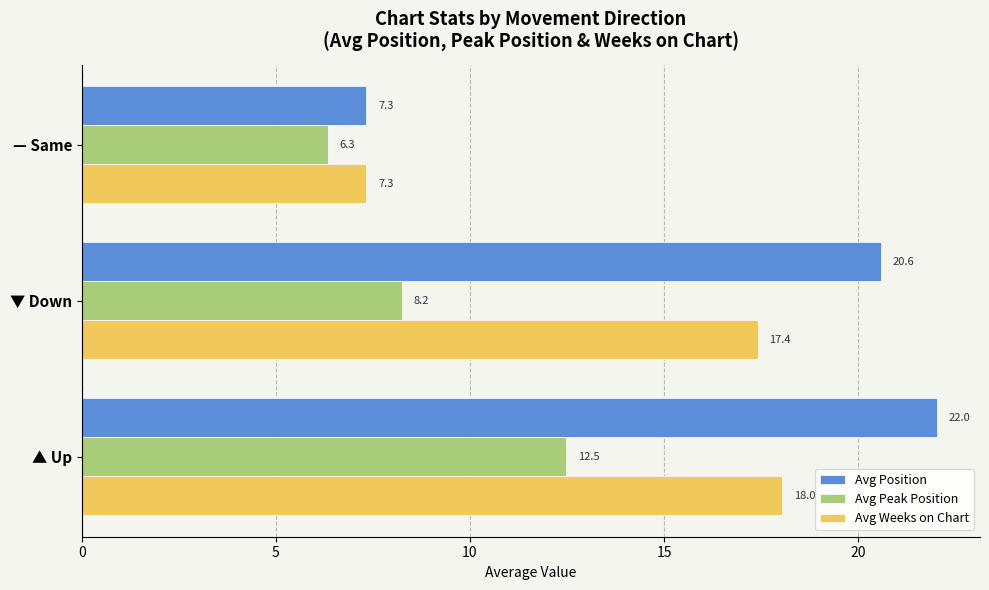

Which series has the largest total across all categories?

Avg Position